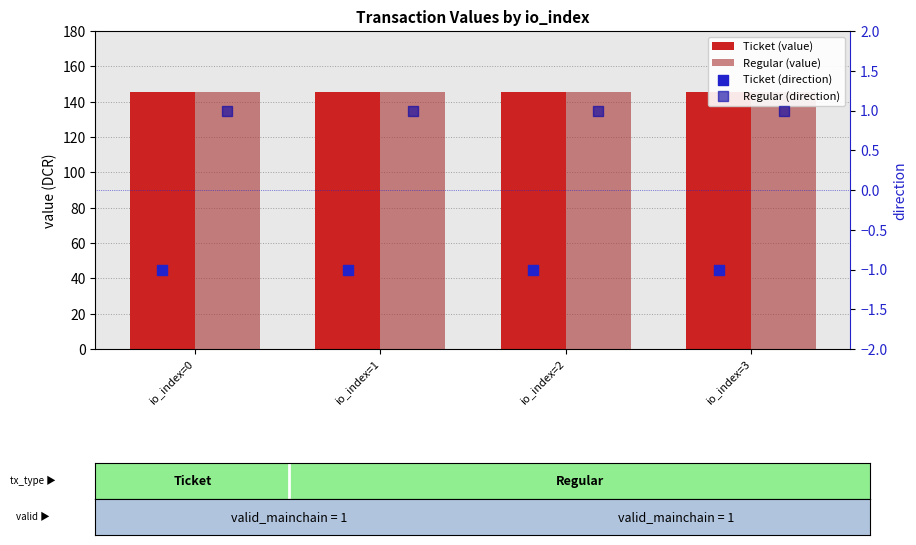

Which series contains the lowest Y value?

Ticket (direction)